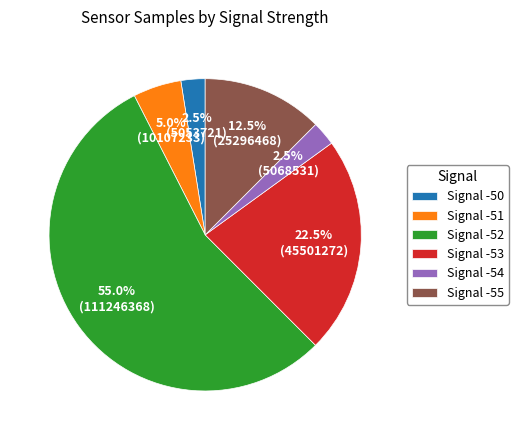

Does Signal -54 represent more than half of the total?

No